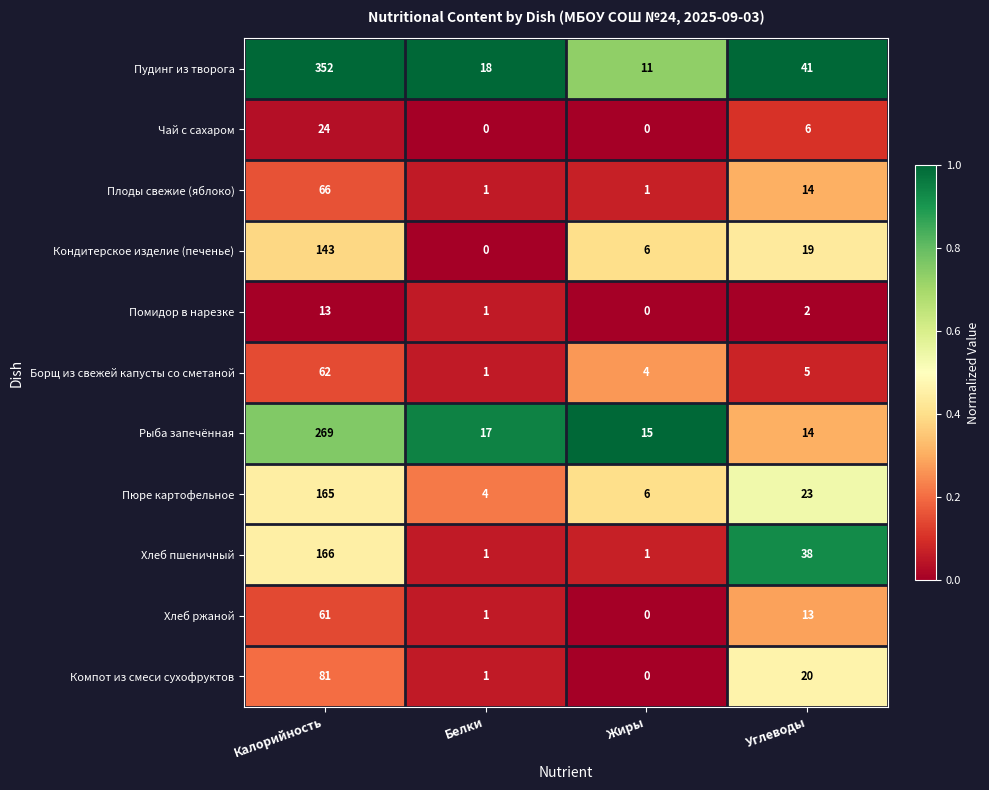

Which series has the largest range (max minus min)?

Пудинг из творога